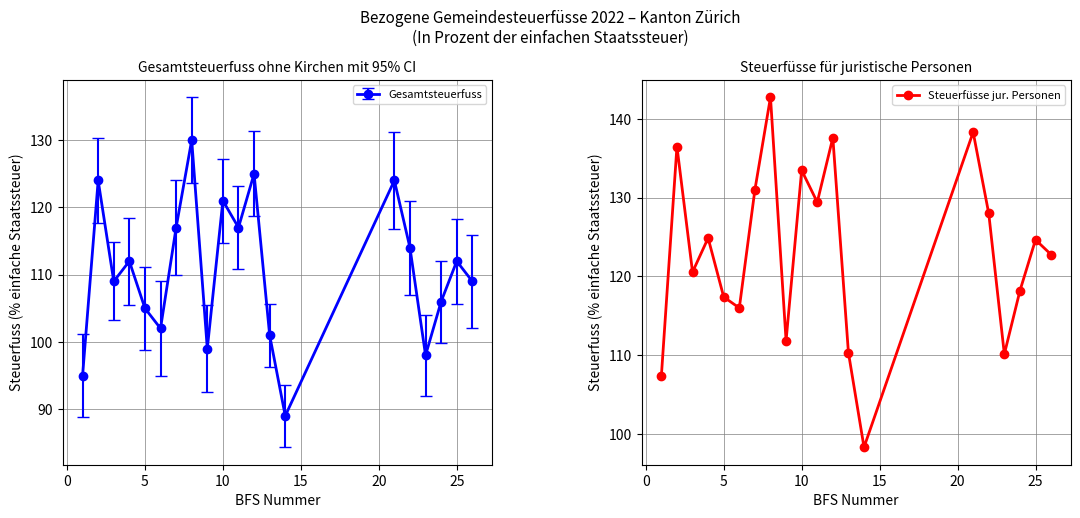

True or false: the data has more than 2 interior local peaks.

True